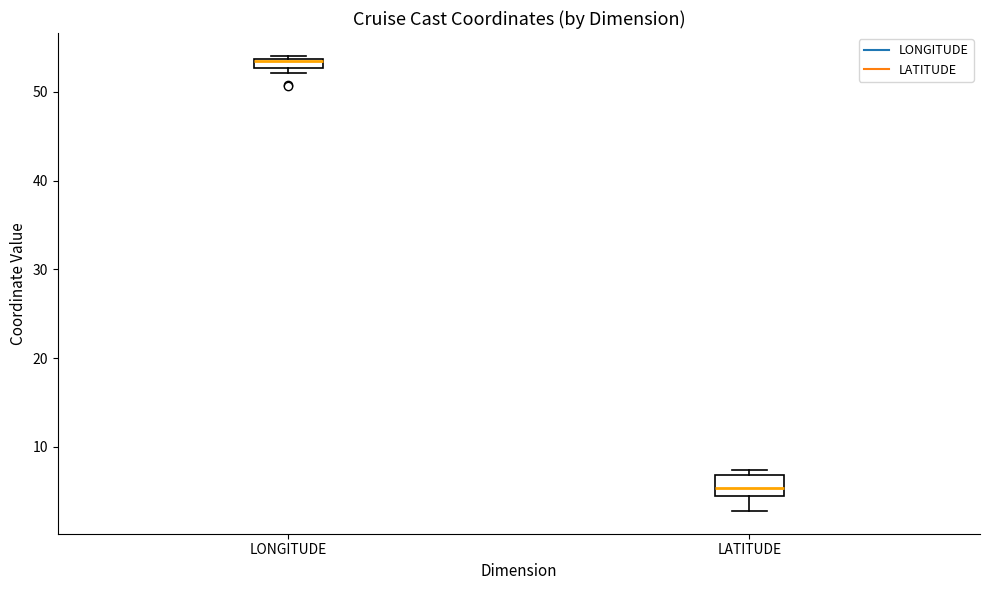

Comparing the boxes themselves (not the whiskers), which one is the tallest?

LATITUDE